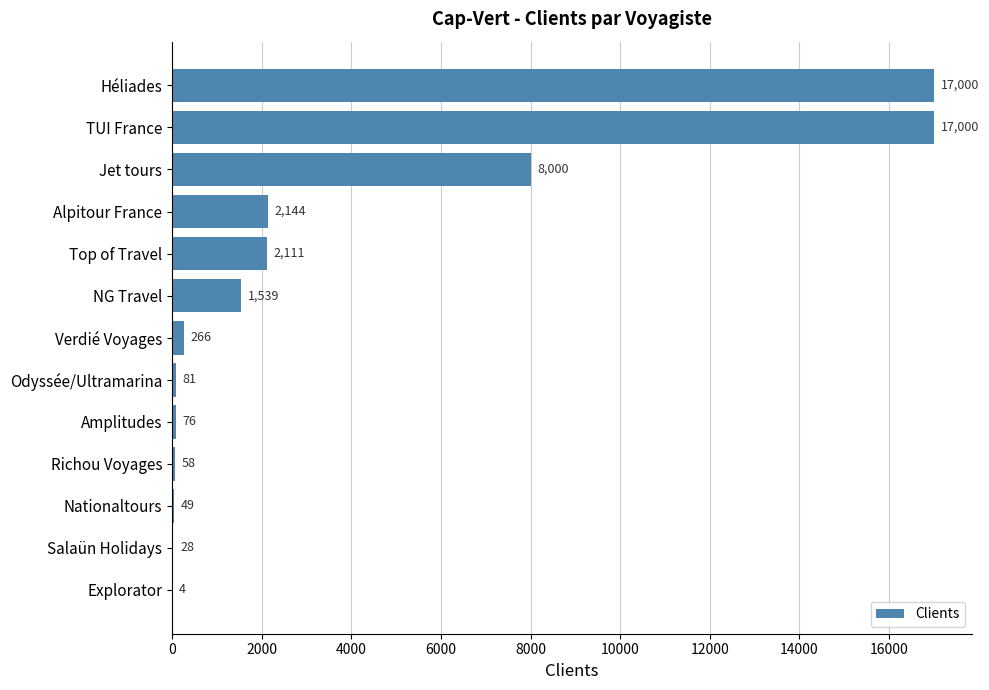

True or false: the data shows 81 at Odyssée/Ultramarina.

True